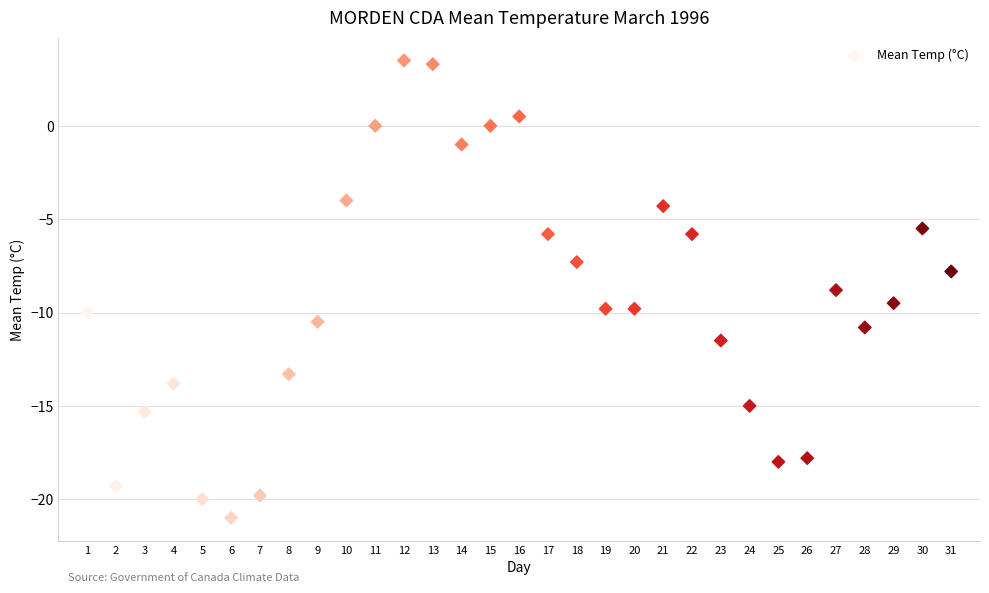

What is the range of Y values (max minus min)?

24.5